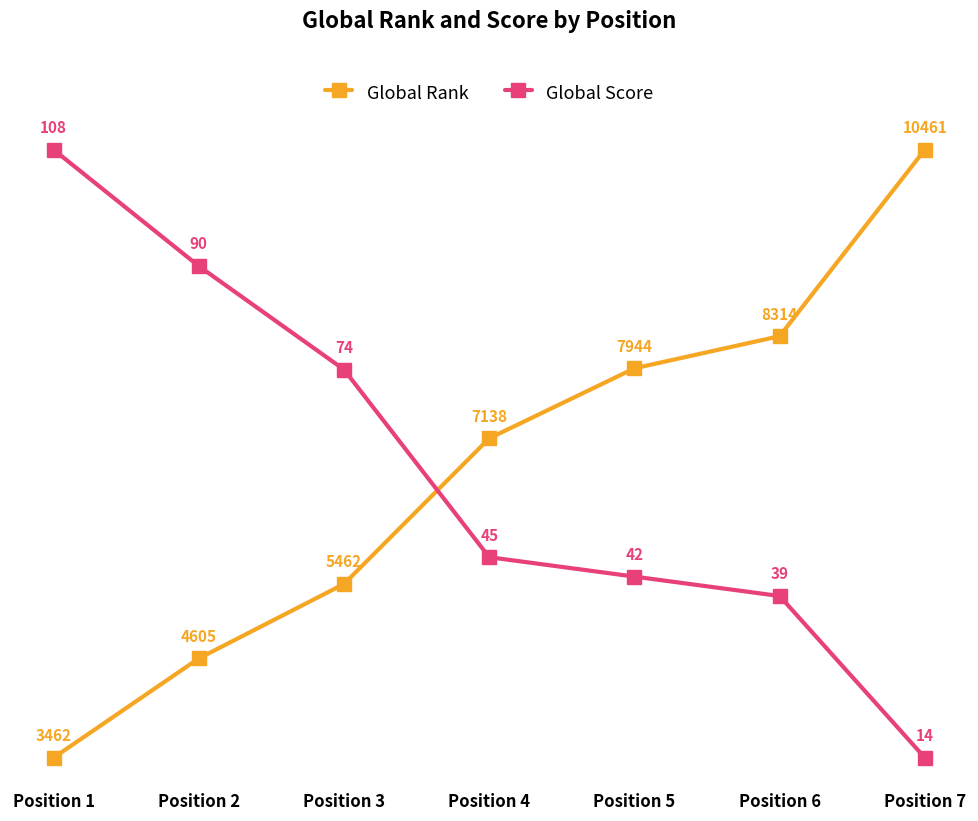

At which category is the sum across all series the highest?

Position 7